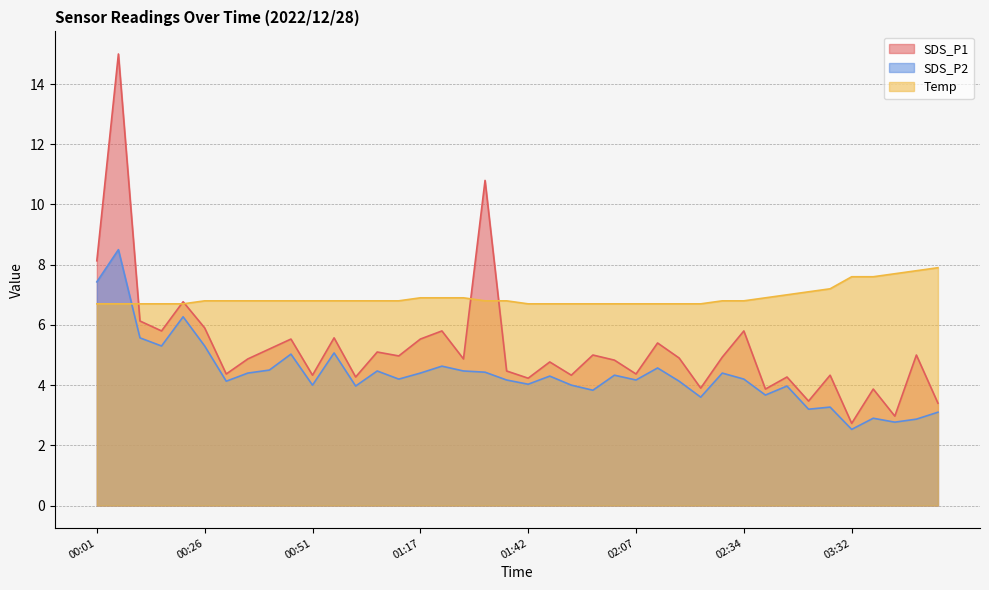

At which label does SDS_P2 reach its minimum?

03:32